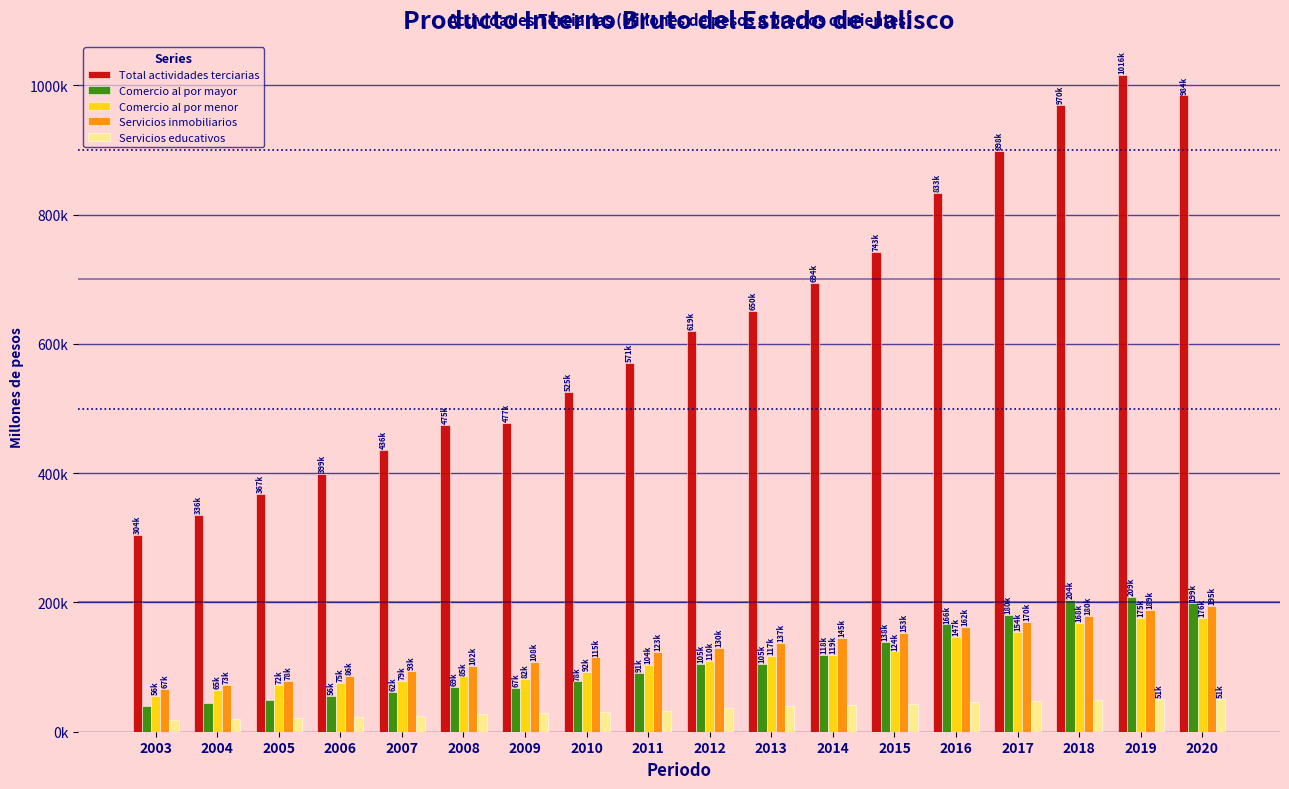

What are all the series names shown in the legend?

Total actividades terciarias, Comercio al por mayor, Comercio al por menor, Servicios inmobiliarios, Servicios educativos